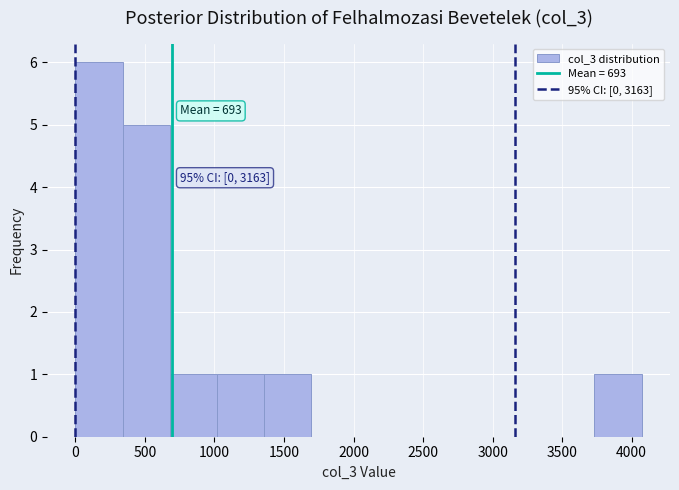

Over which range of the x-axis is the bar tallest?

0 to 350